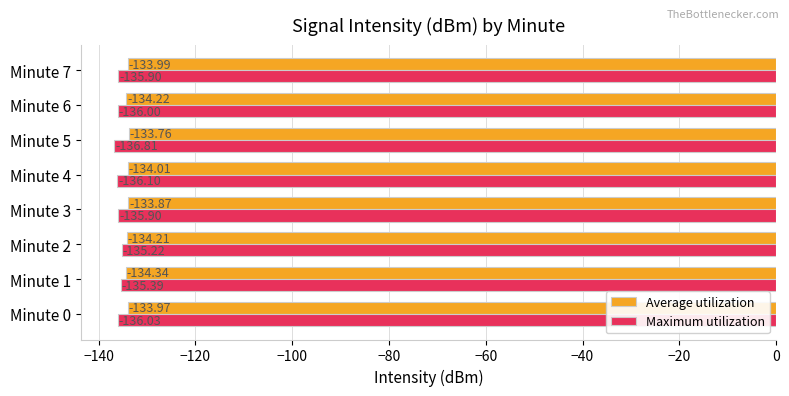

Rank the series by their average value, from lowest to highest.

Maximum utilization, Average utilization